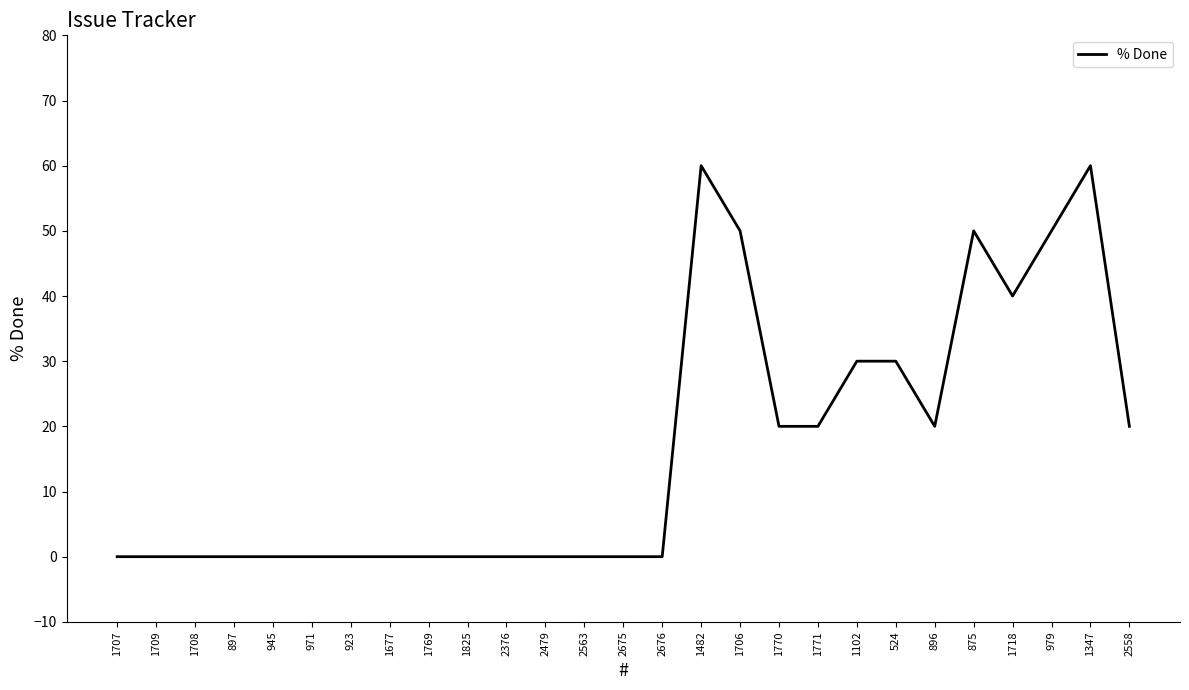

What is the difference between the second highest and minimum values?

60